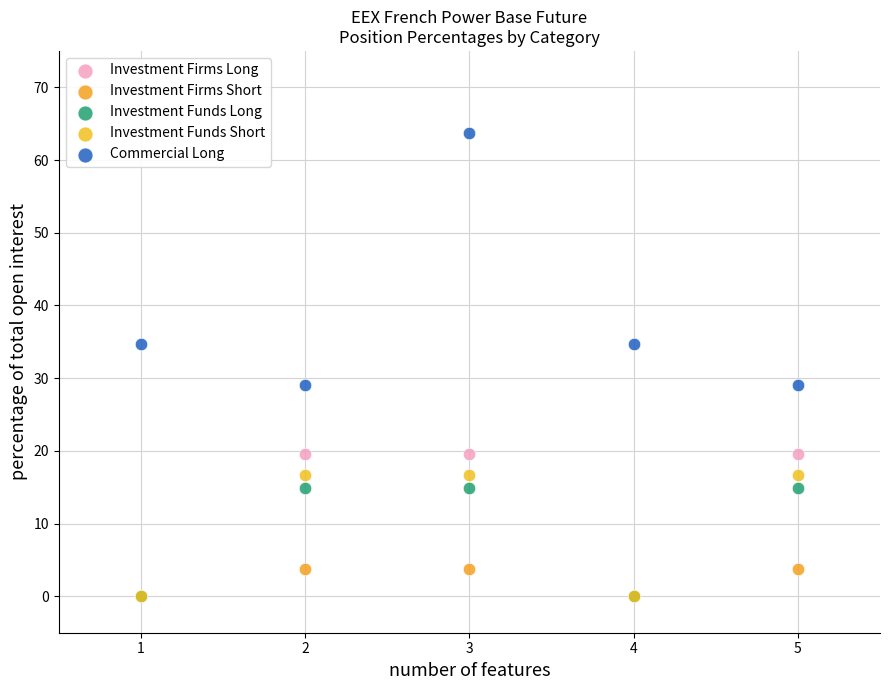

Which series reaches the maximum Y coordinate?

Commercial Long